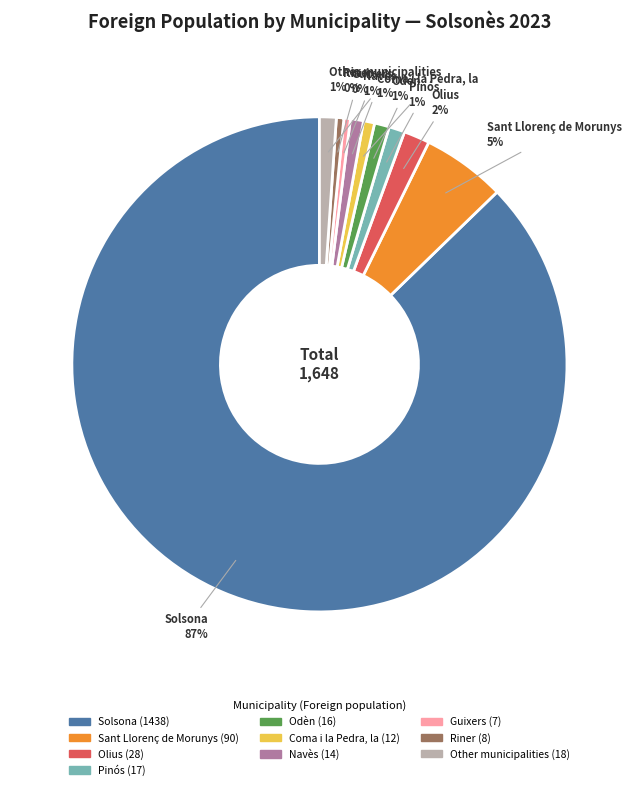

What is the largest slice in the pie chart?

Solsona